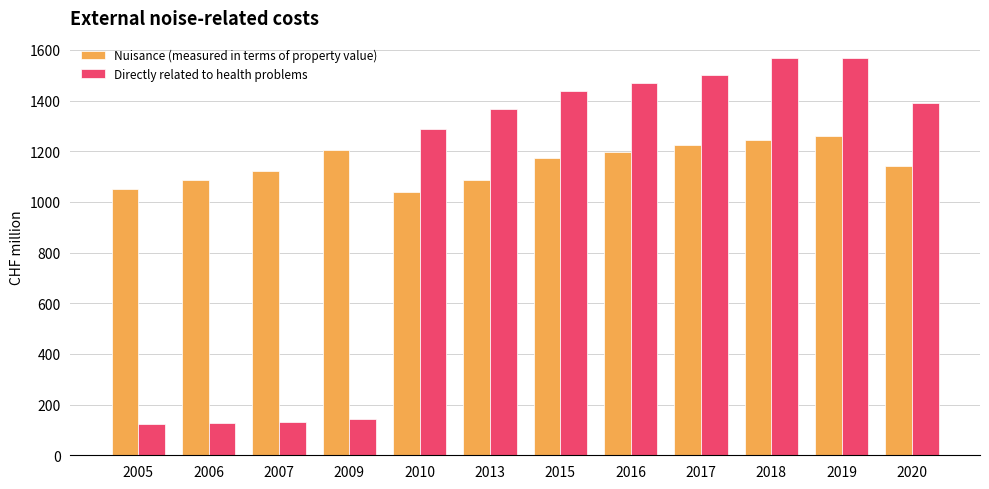

Between 2009 and 2016, which series saw the biggest shift?

Directly related to health problems